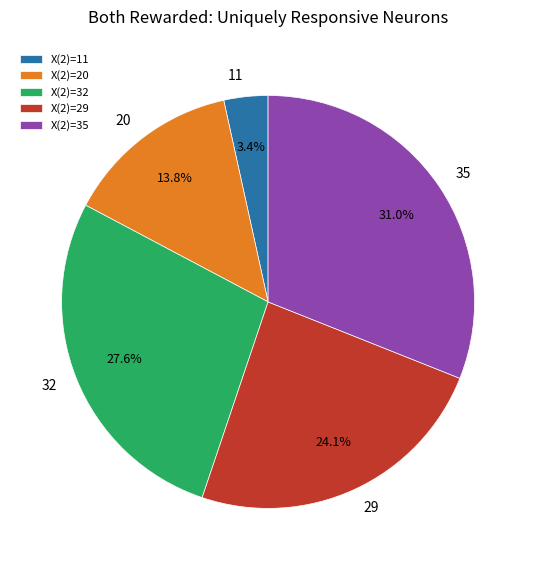

What percentage do 35 and 29 together represent?

55.2%